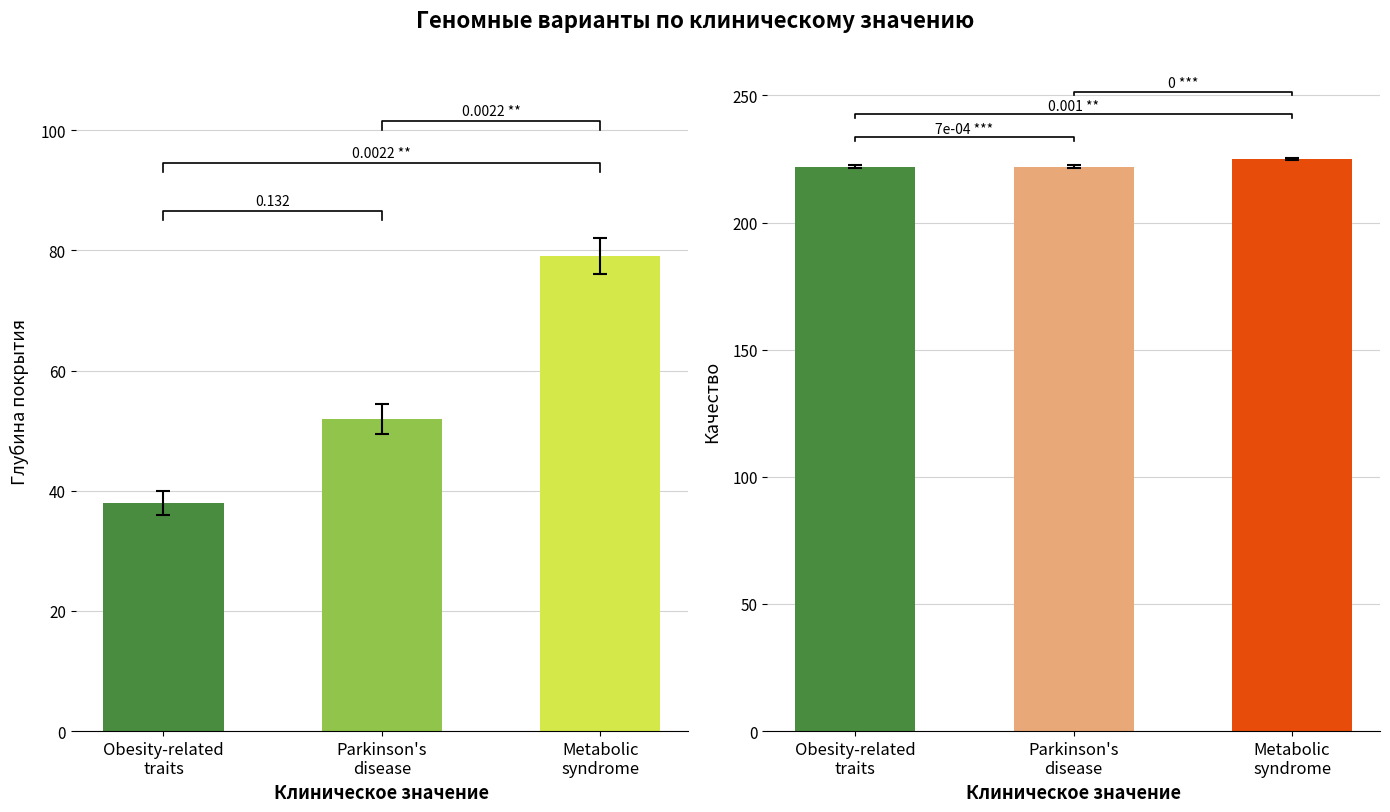

What is the smallest value displayed?

38.0